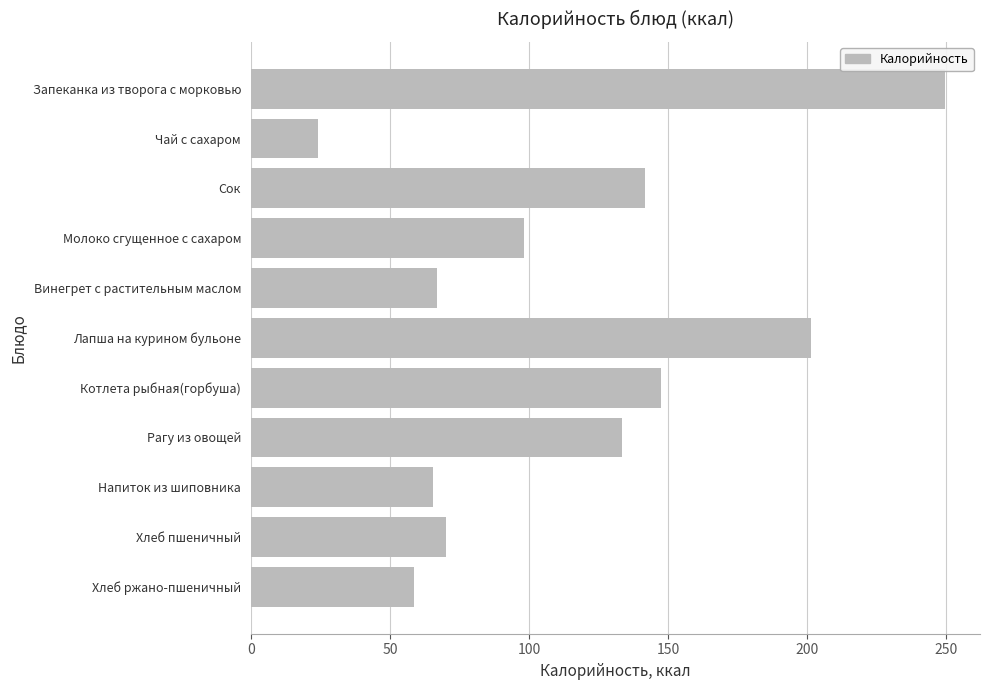

What is the maximum value shown in the chart?

249.6